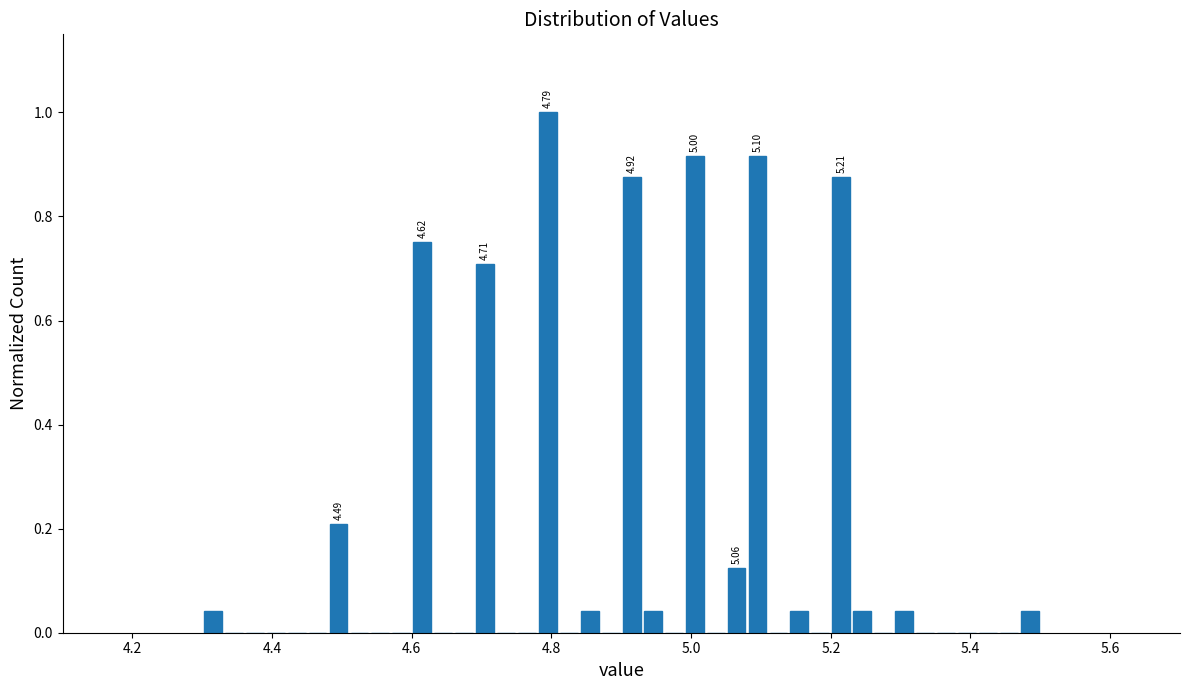

Around what value on the x-axis is the tallest bar? Give the approximate position of its centre, as read against the axis.

4.80